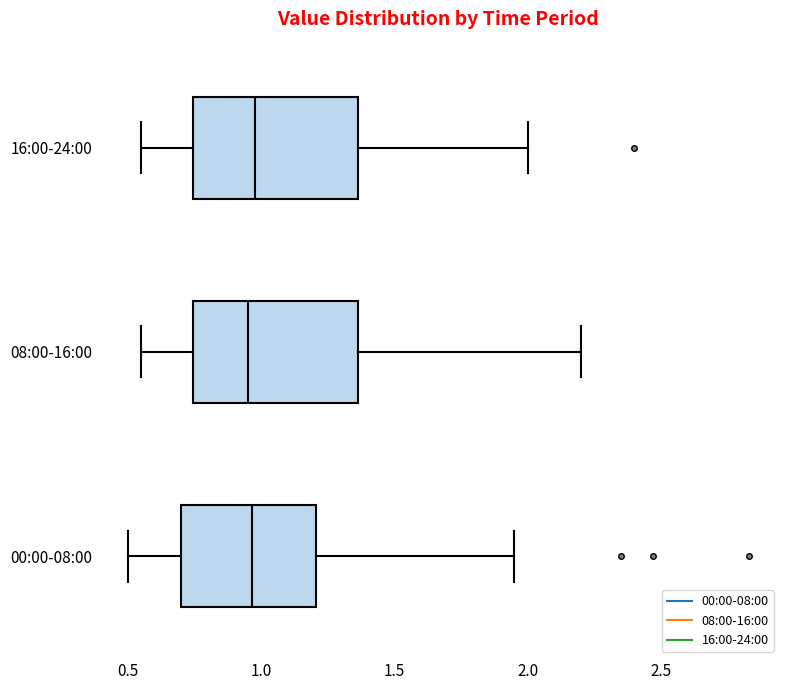

Reading bottom to top, read every box against the x-axis: the position of its median line, the range the box covers, and the ends of its whiskers. The values are not printed on the chart, so give them approximately, as read against the axis.

00:00-08:00: median 0.95, box 0.70 to 1.20, whiskers 0.50 to 1.95
08:00-16:00: median 0.95, box 0.75 to 1.35, whiskers 0.55 to 2.20
16:00-24:00: median 1.00, box 0.75 to 1.35, whiskers 0.55 to 2.00